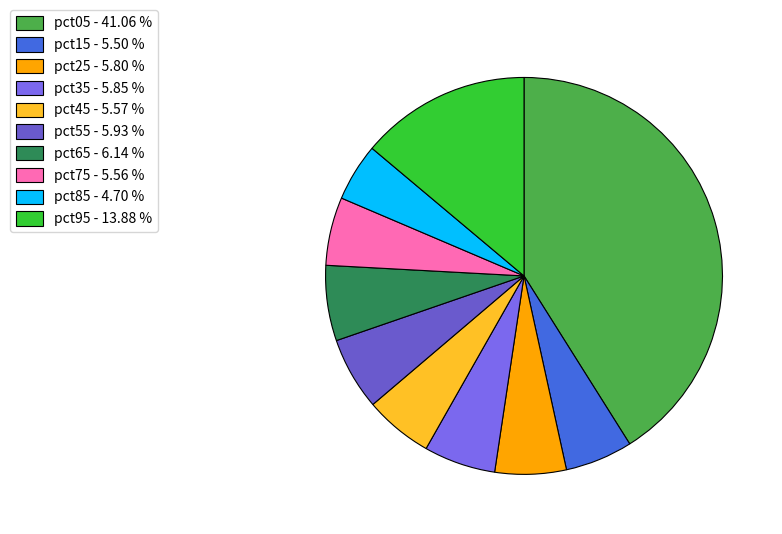

Combined, what portion of the pie is pct15 and pct65?

11.6%